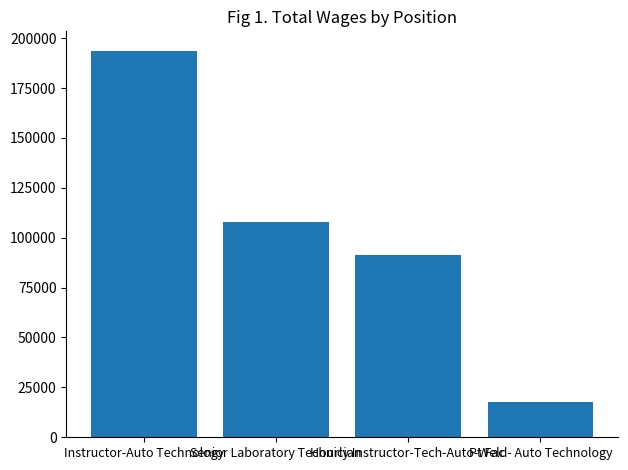

How many data points are less than 107800?

2